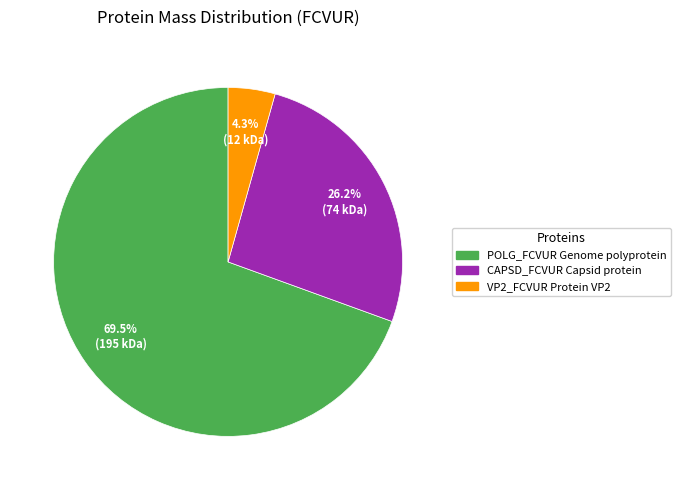

Which slice represents more than half of the pie?

POLG_FCVUR Genome polyprotein